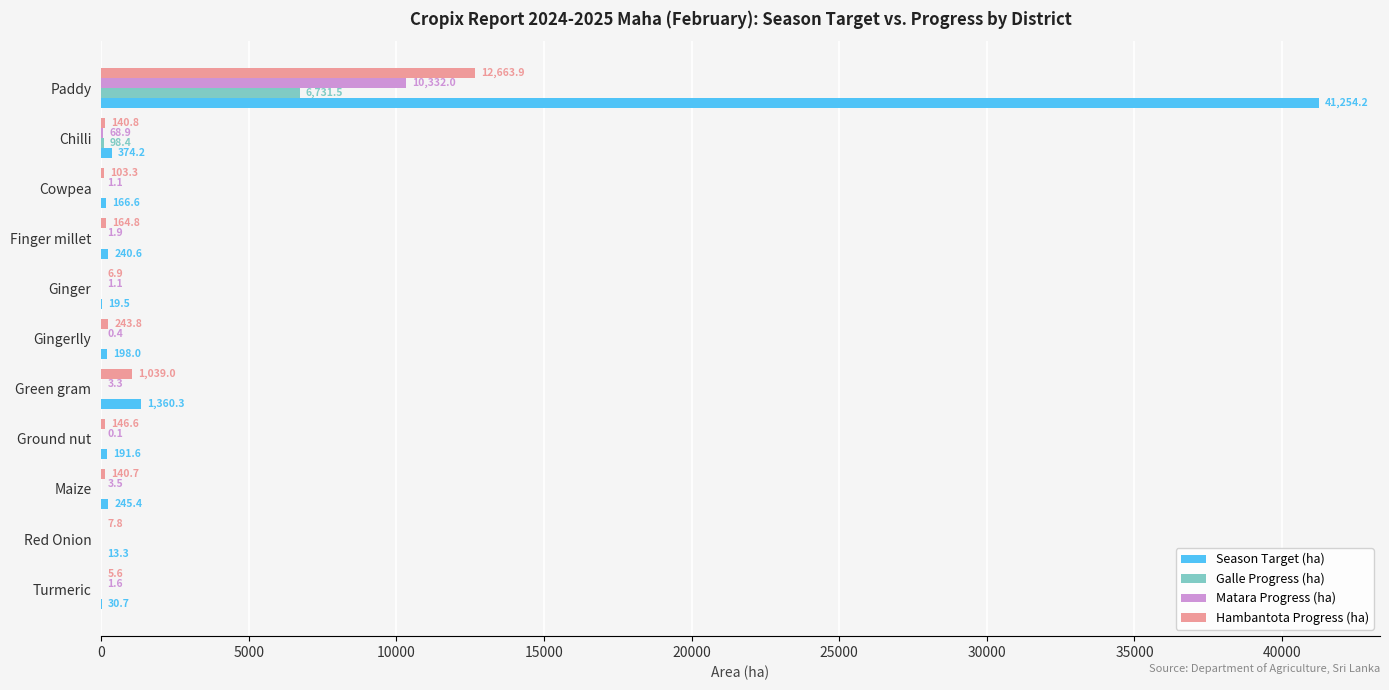

How many values in the Hambantota Progress (ha) series exceed 140?

7